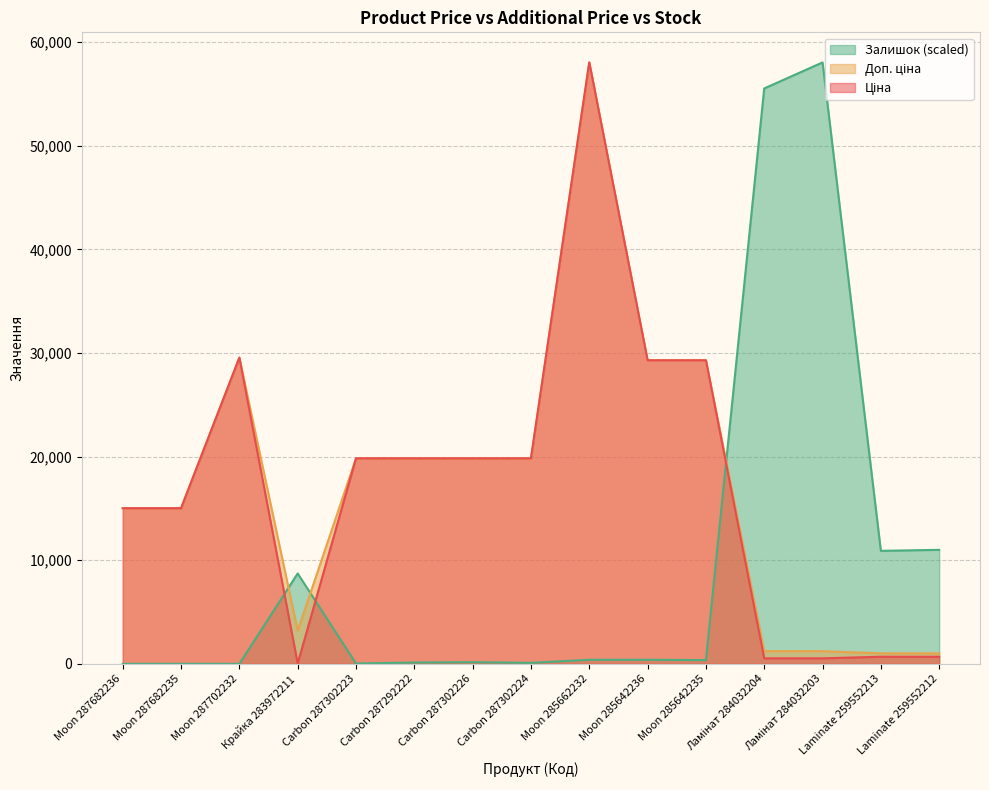

Rank the series at Moon 287682236 from highest to lowest value.

Ціна, Доп. ціна, Залишок